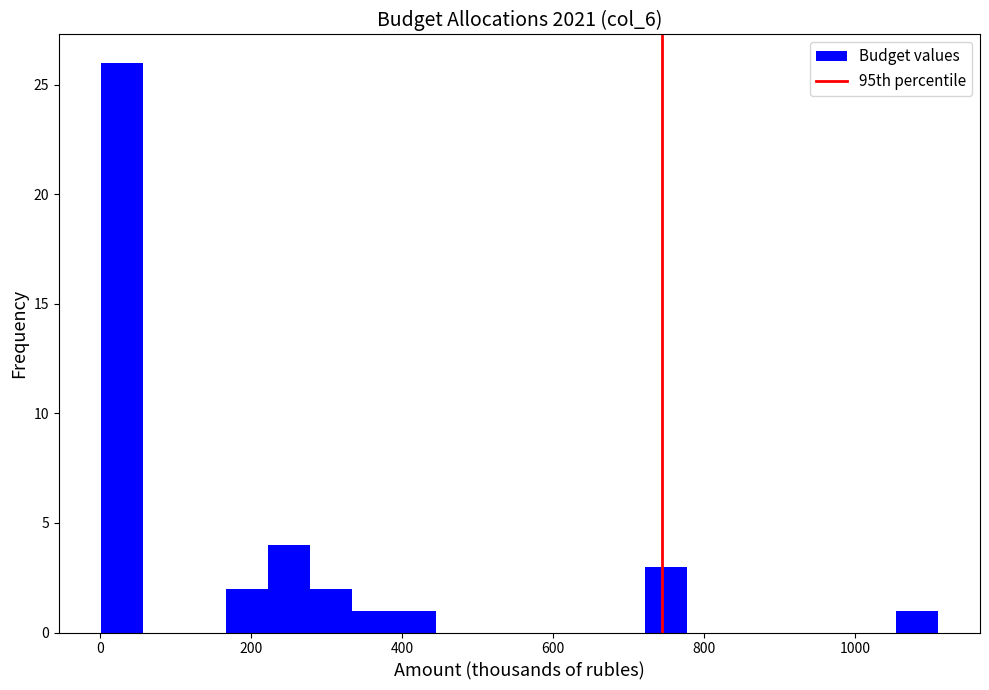

Around what value on the x-axis is the tallest bar? Give the approximate position of its centre, as read against the axis.

20